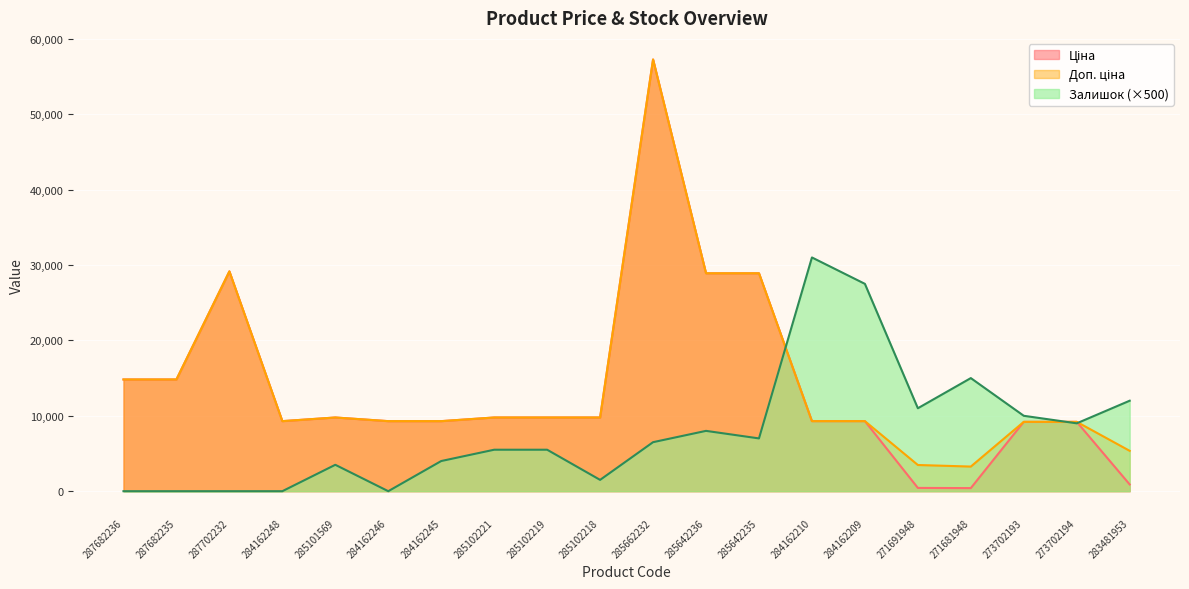

Does the chart display data point markers on the line(s)?

No